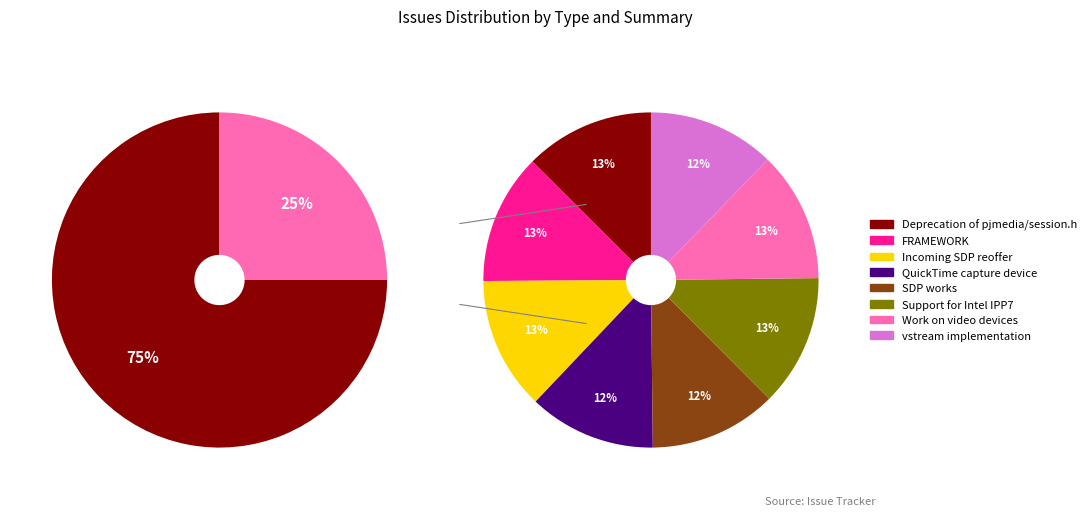

To the nearest percent, what is the average slice percentage?

12%